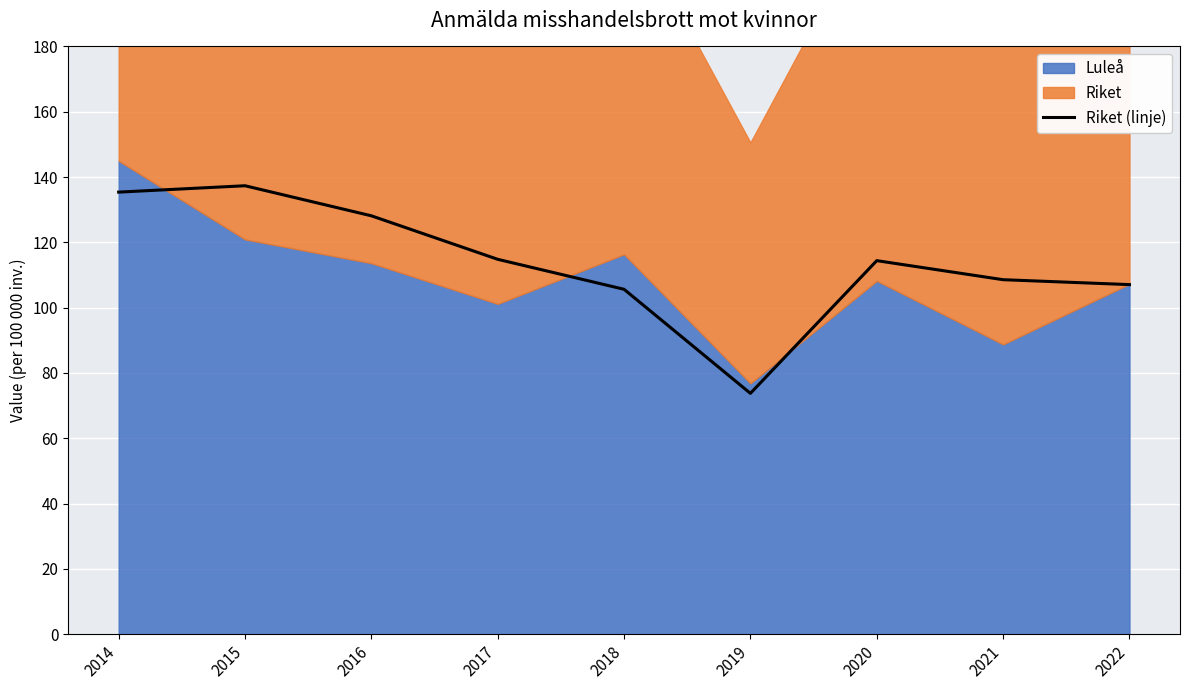

The value at 2021 is 185.7. True or false?

False